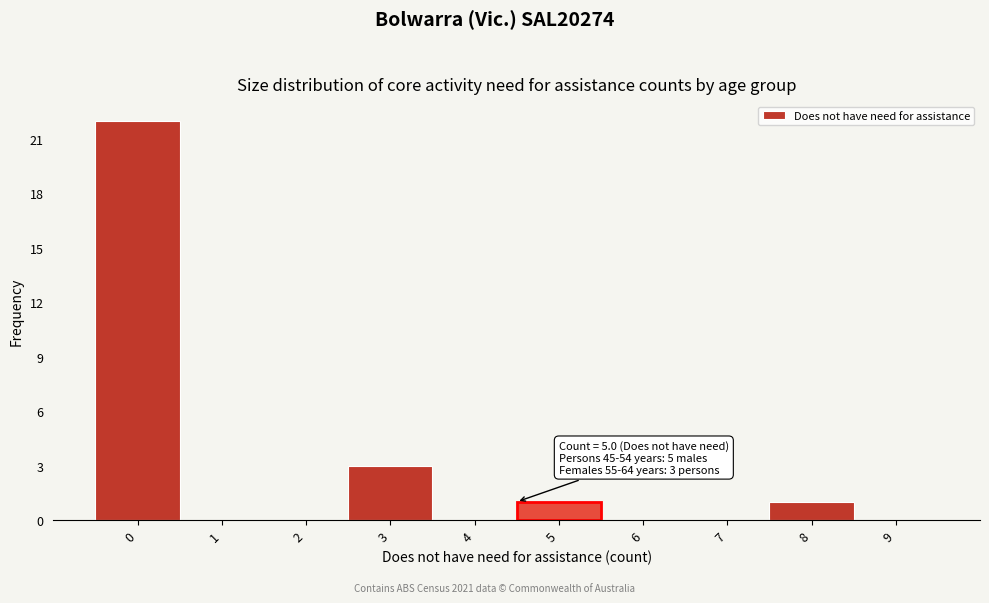

Reading right to left, what are all the values shown in this chart?

9=0	8=1	7=0	6=0	5=1	4=0	3=3	2=0	1=0	0=22